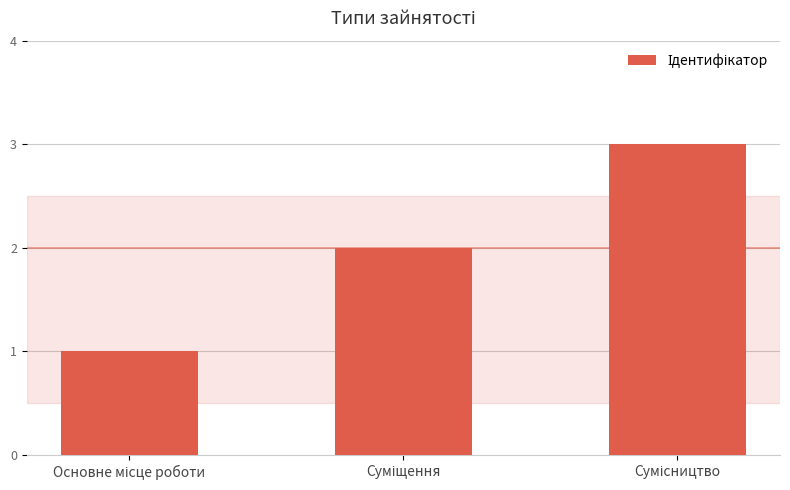

Does the chart contain stacked bars?

No